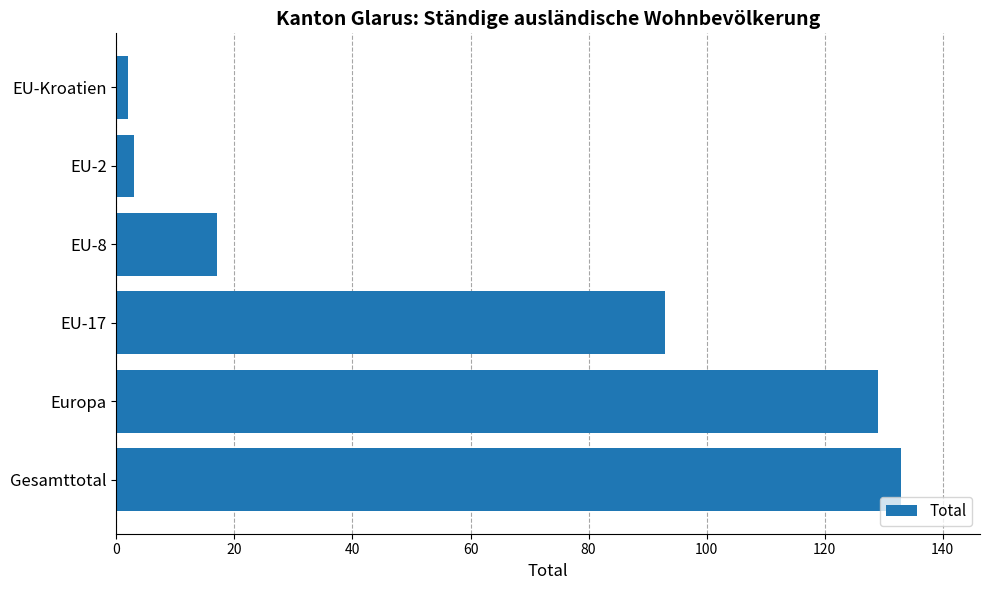

How many series are shown in this chart?

1